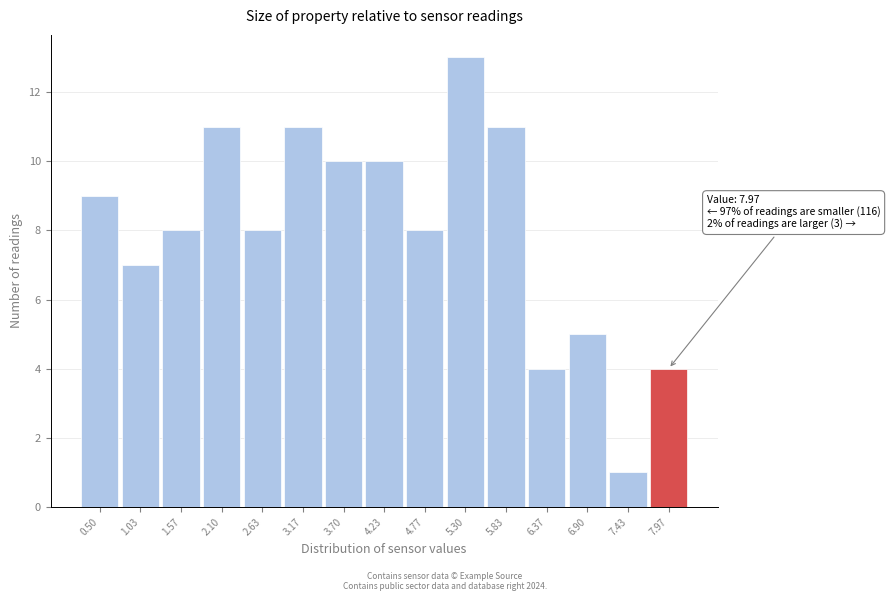

Reading left to right, extract all data points from this chart.

0.50=9	1.03=7	1.57=8	2.10=11	2.63=8	3.17=11	3.70=10	4.23=10	4.77=8	5.30=13	5.83=11	6.37=4	6.90=5	7.43=1	7.97=4